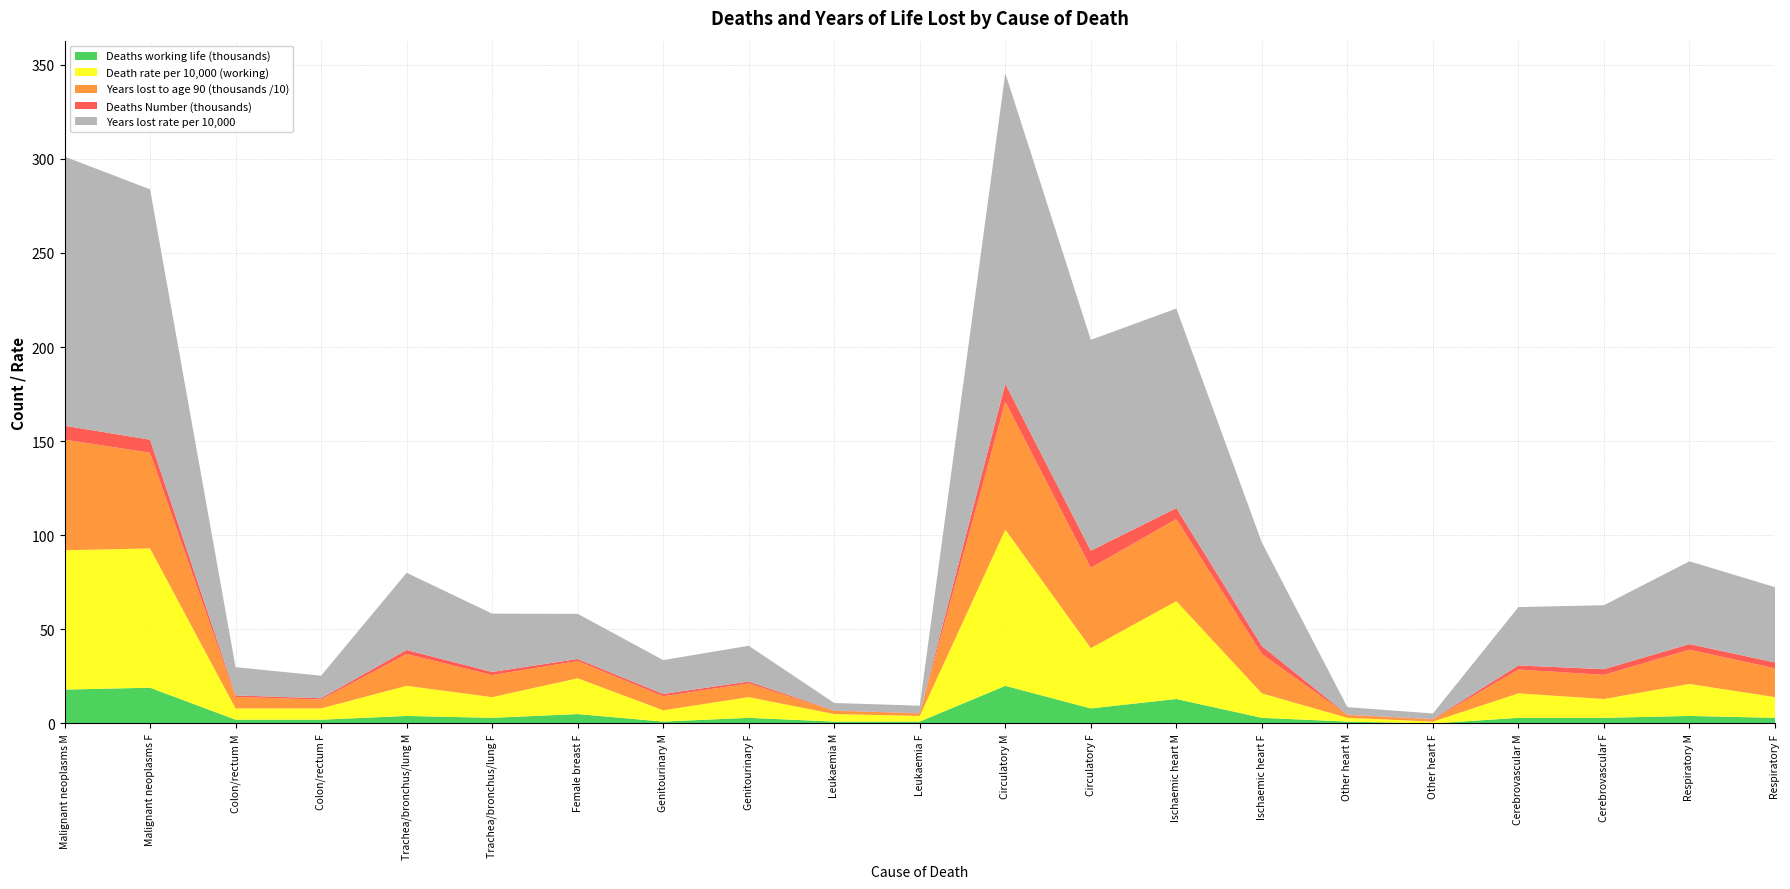

Reading left to right, transcribe all the data shown in this chart.

Deaths (thousands, working life): Malignant neoplasms M=18	Malignant neoplasms F=19	Colon/rectum M=2	Colon/rectum F=2	Trachea/bronchus/lung M=4	Trachea/bronchus/lung F=3	Female breast F=5	Genitourinary M=1	Genitourinary F=3	Leukaemia M=1	Leukaemia F=1	Circulatory M=20	Circulatory F=8	Ischaemic heart M=13	Ischaemic heart F=3	Other heart M=1	Other heart F=0	Cerebrovascular M=3	Cerebrovascular F=3	Respiratory M=4	Respiratory F=3
Deaths rate per 10000 (working): Malignant neoplasms M=74	Malignant neoplasms F=74	Colon/rectum M=6	Colon/rectum F=6	Trachea/bronchus/lung M=16	Trachea/bronchus/lung F=11	Female breast F=19	Genitourinary M=6	Genitourinary F=11	Leukaemia M=4	Leukaemia F=3	Circulatory M=83	Circulatory F=32	Ischaemic heart M=52	Ischaemic heart F=13	Other heart M=2	Other heart F=1	Cerebrovascular M=13	Cerebrovascular F=10	Respiratory M=17	Respiratory F=11
Years lost (thousands, to 90): Malignant neoplasms M=588	Malignant neoplasms F=508	Colon/rectum M=61	Colon/rectum F=47	Trachea/bronchus/lung M=169	Trachea/bronchus/lung F=117	Female breast F=92	Genitourinary M=75	Genitourinary F=73	Leukaemia M=17	Leukaemia F=13	Circulatory M=679	Circulatory F=427	Ischaemic heart M=436	Ischaemic heart F=209	Other heart M=15	Other heart F=11	Cerebrovascular M=127	Cerebrovascular F=128	Respiratory M=182	Respiratory F=153
Deaths Number: Malignant neoplasms M=7384	Malignant neoplasms F=6961	Colon/rectum M=814	Colon/rectum F=699	Trachea/bronchus/lung M=2144	Trachea/bronchus/lung F=1661	Female breast F=1049	Genitourinary M=1177	Genitourinary F=982	Leukaemia M=188	Leukaemia F=161	Circulatory M=9570	Circulatory F=9100	Ischaemic heart M=5840	Ischaemic heart F=4249	Other heart M=172	Other heart F=218	Cerebrovascular M=2131	Cerebrovascular F=3034	Respiratory M=2962	Respiratory F=3112
Years lost to 90 rate per 10000: Malignant neoplasms M=143	Malignant neoplasms F=133	Colon/rectum M=15	Colon/rectum F=12	Trachea/bronchus/lung M=41	Trachea/bronchus/lung F=31	Female breast F=24	Genitourinary M=18	Genitourinary F=19	Leukaemia M=4	Leukaemia F=4	Circulatory M=165	Circulatory F=112	Ischaemic heart M=106	Ischaemic heart F=55	Other heart M=4	Other heart F=3	Cerebrovascular M=31	Cerebrovascular F=34	Respiratory M=44	Respiratory F=40